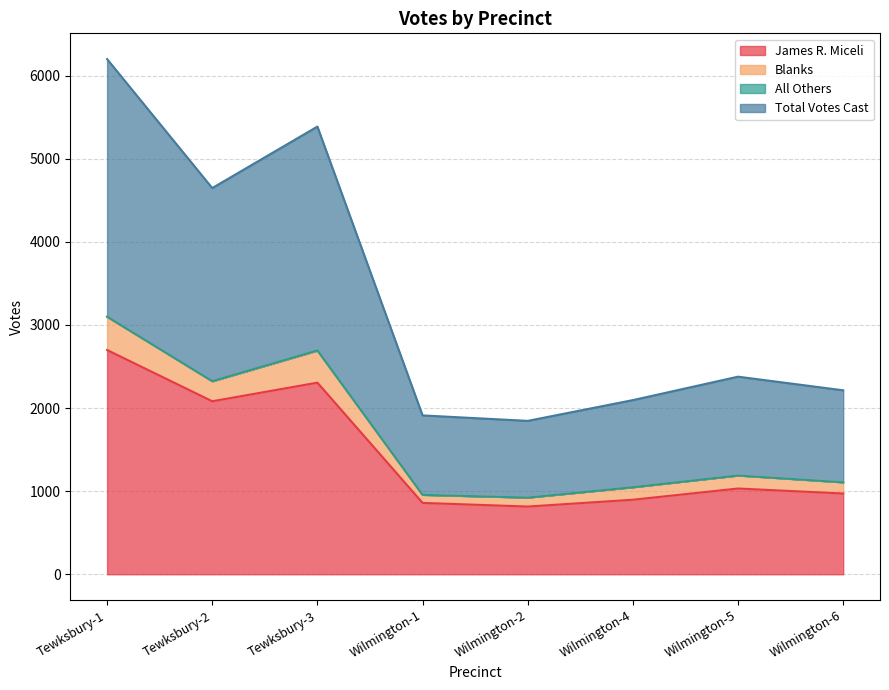

Which category has the highest value in the James R. Miceli series?

Tewksbury-1